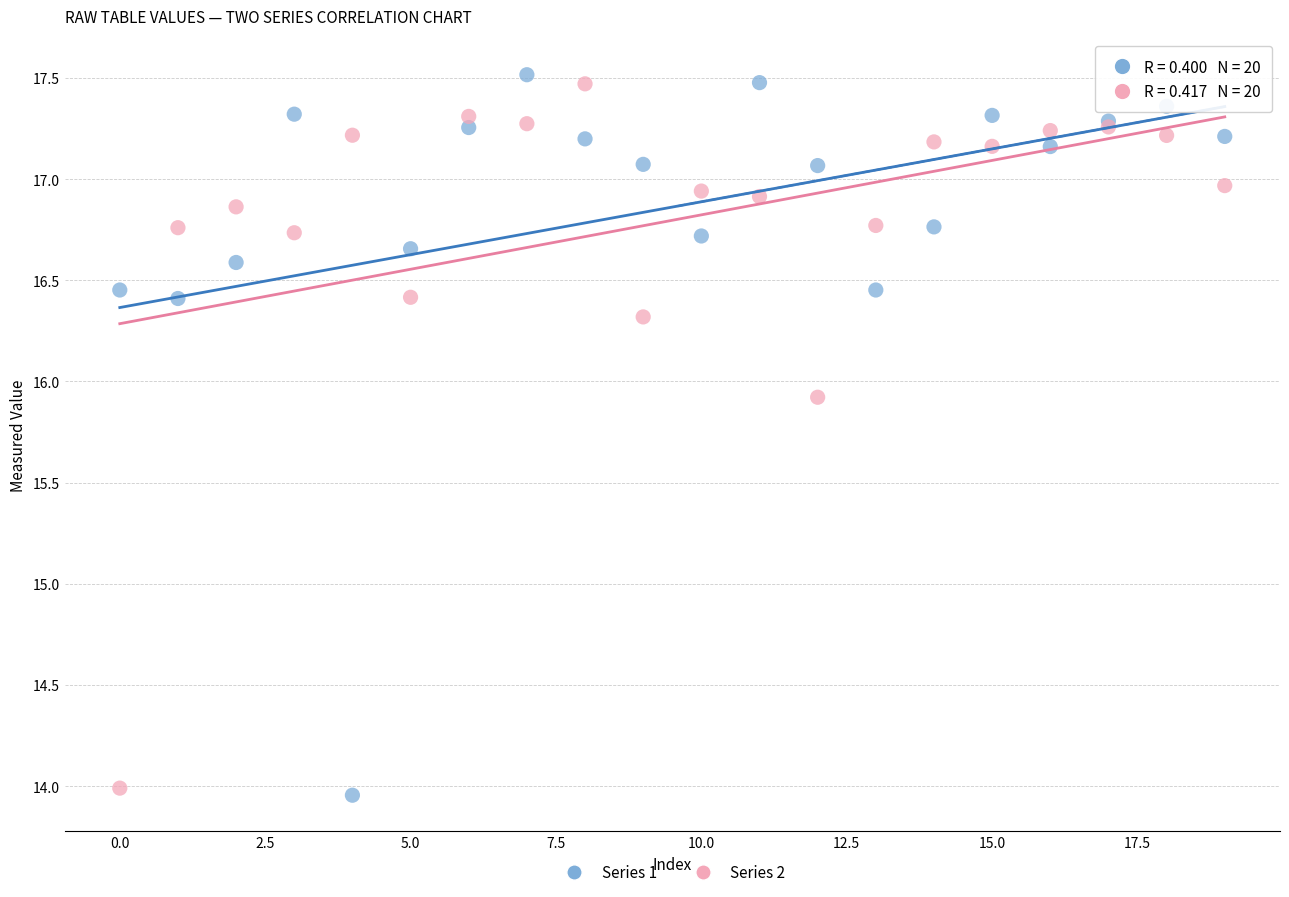

Across all series, what Y value is closest to 15?

15.9